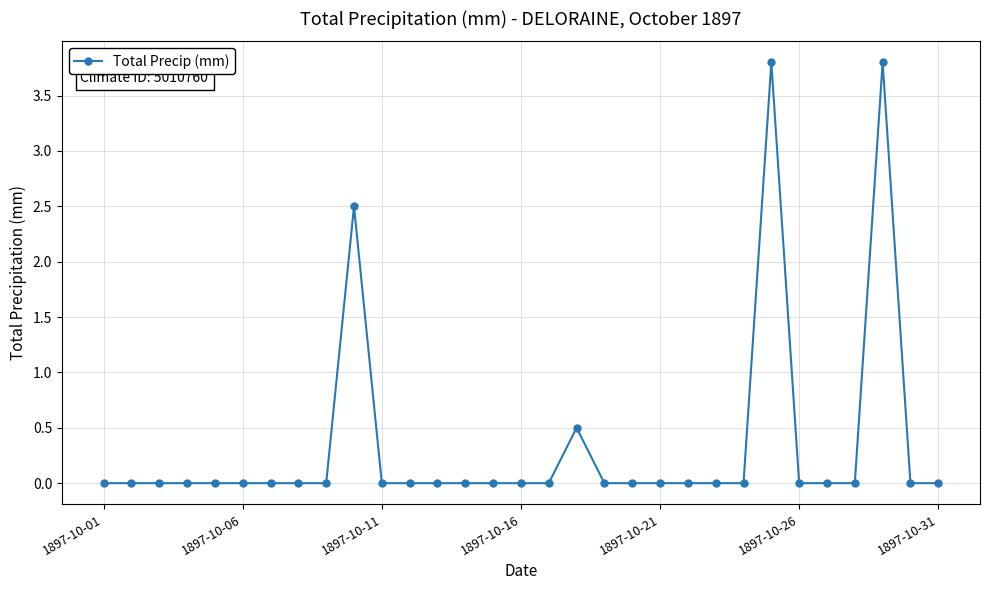

How many values are between 0 and 1?

28